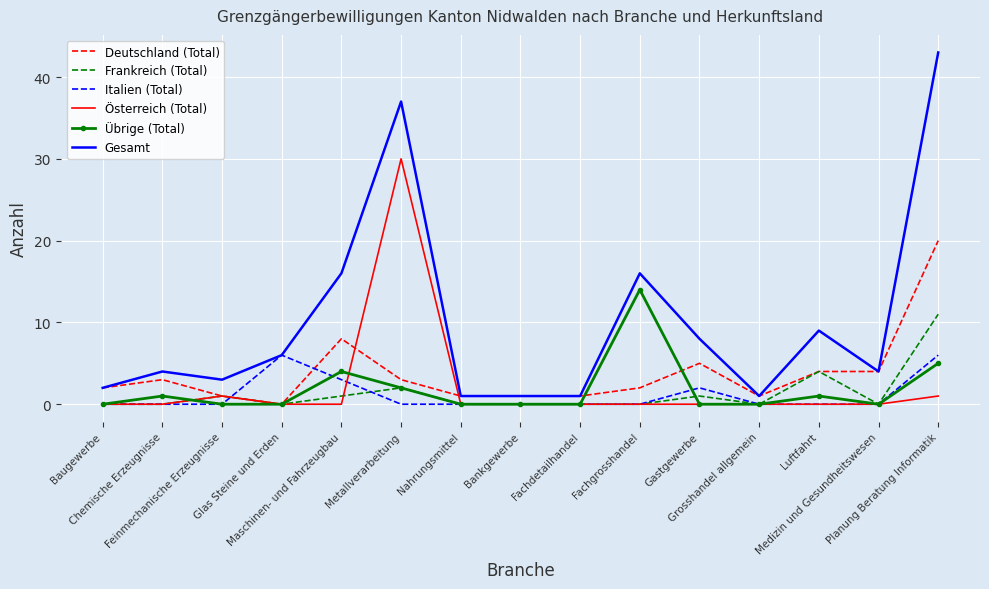

Reading left to right, transcribe all the data shown in this chart.

Deutschland (Total): 2	3	1	0	8	3	1	1	1	2	5	1	4	4	20
Frankreich (Total): 0	0	1	0	1	2	0	0	0	0	1	0	4	0	11
Italien (Total): 0	0	0	6	3	0	0	0	0	0	2	0	0	0	6
Österreich (Total): 0	0	1	0	0	30	0	0	0	0	0	0	0	0	1
Übrige (Total): 0	1	0	0	4	2	0	0	0	14	0	0	1	0	5
Gesamt: 2	4	3	6	16	37	1	1	1	16	8	1	9	4	43